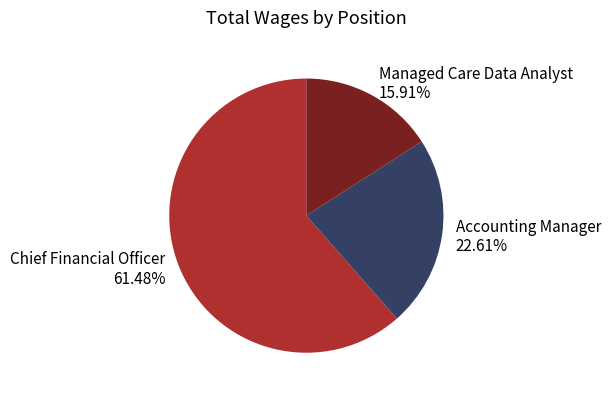

What is the smallest slice in the pie chart?

Managed Care Data Analyst